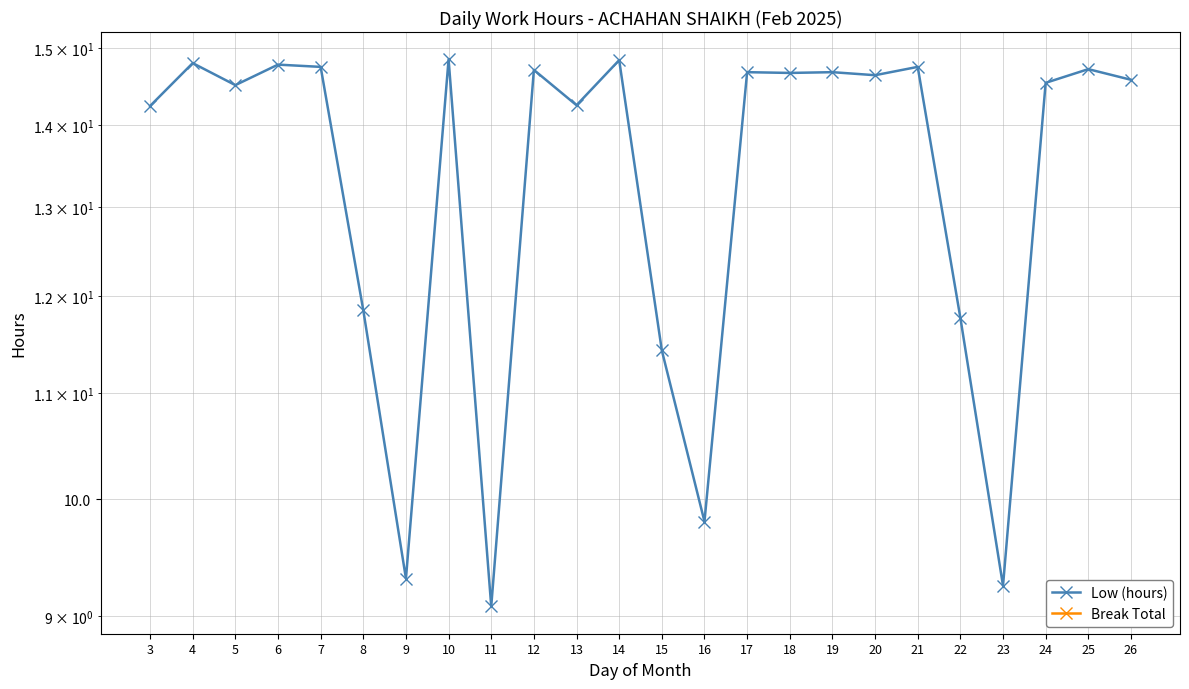

Between 4 and 26, which series saw the biggest shift?

Low (hours)